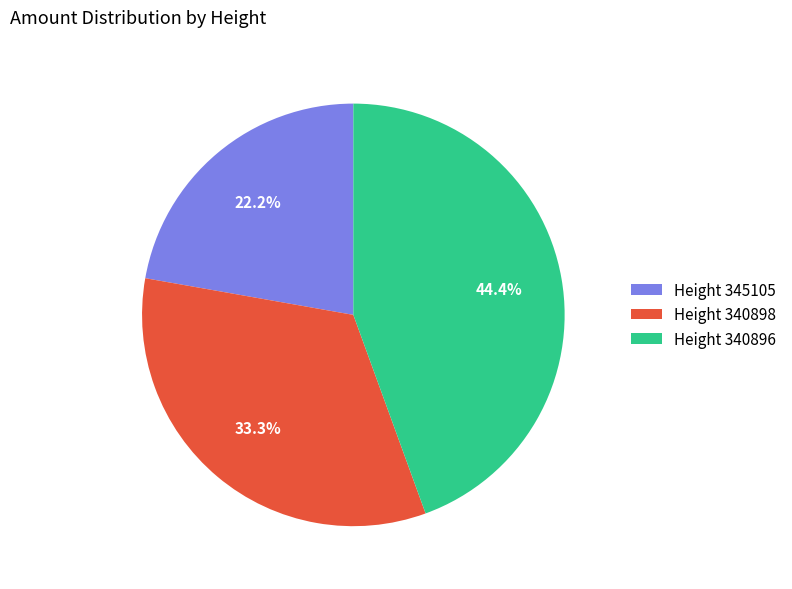

Which category has the biggest portion of the pie?

Height 340896